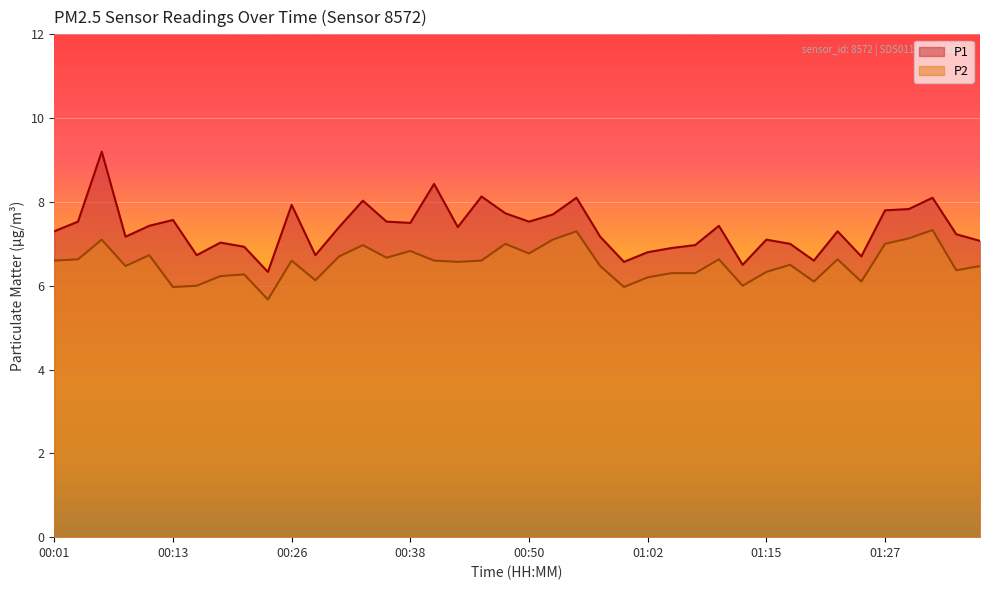

What is the difference between the maximum and second lowest values in the P2 series?

1.4